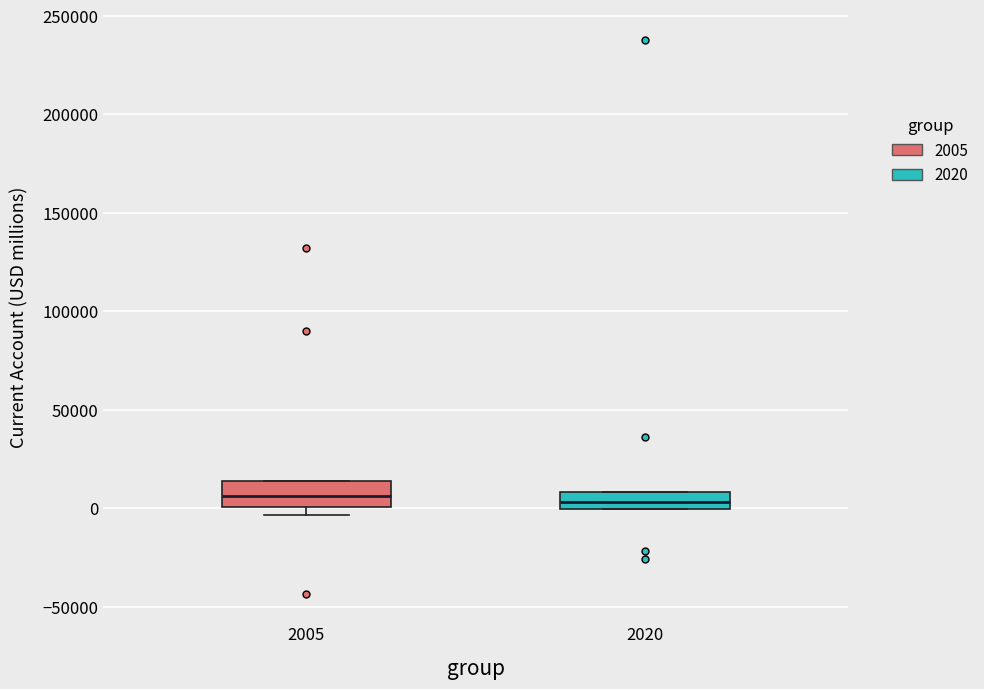

Reading left to right, read every box against the y-axis: the position of its median line, the range the box covers, and the ends of its whiskers. The values are not printed on the chart, so give them approximately, as read against the axis.

2005: median 5000, box 0 to 15000, whiskers -5000 to 15000
2020: median 5000, box 0 to 10000, whiskers 0 to 10000